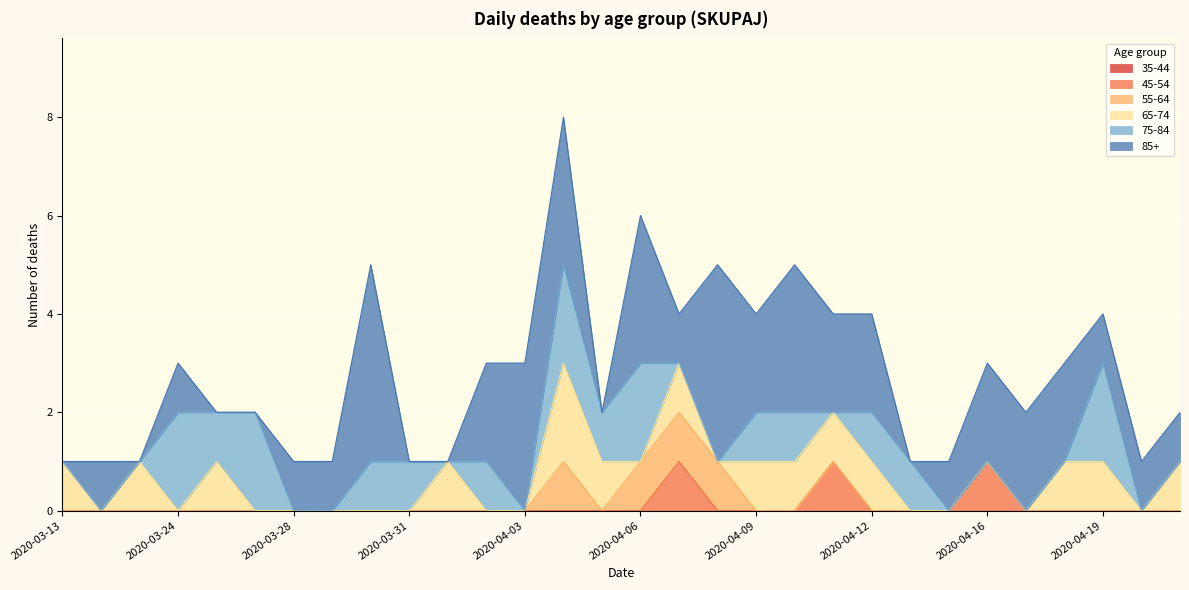

What are all the series names shown in the legend?

35-44, 45-54, 55-64, 65-74, 75-84, 85+